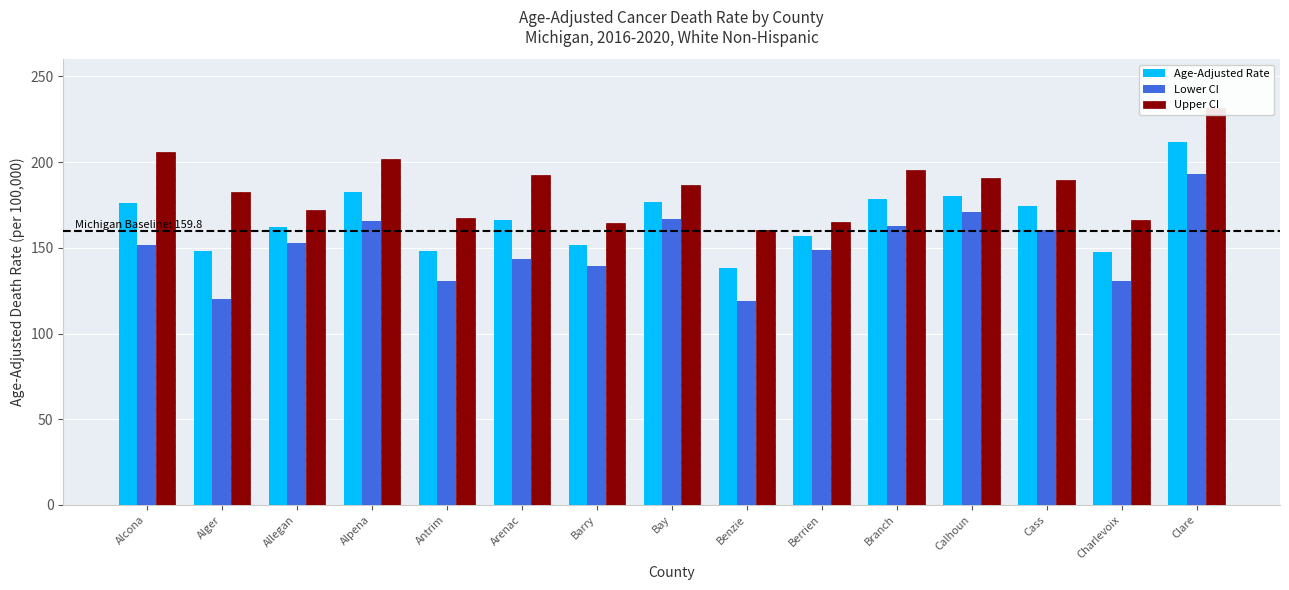

What are all the series names shown in the legend?

Age-Adjusted Rate, Lower CI, Upper CI